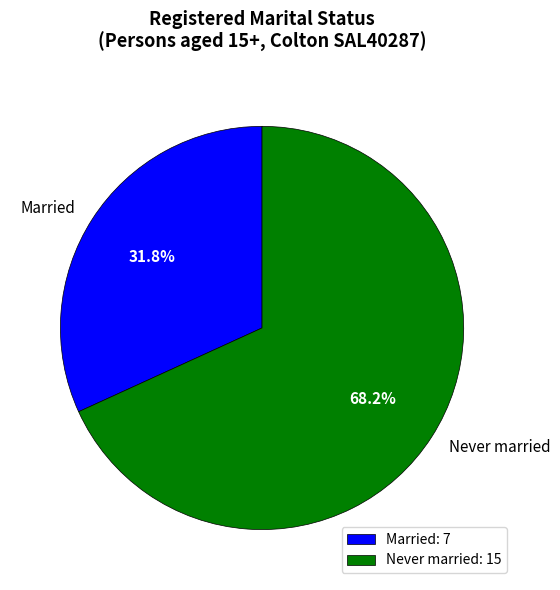

What percentage is the Never married slice, to the nearest percent?

68%